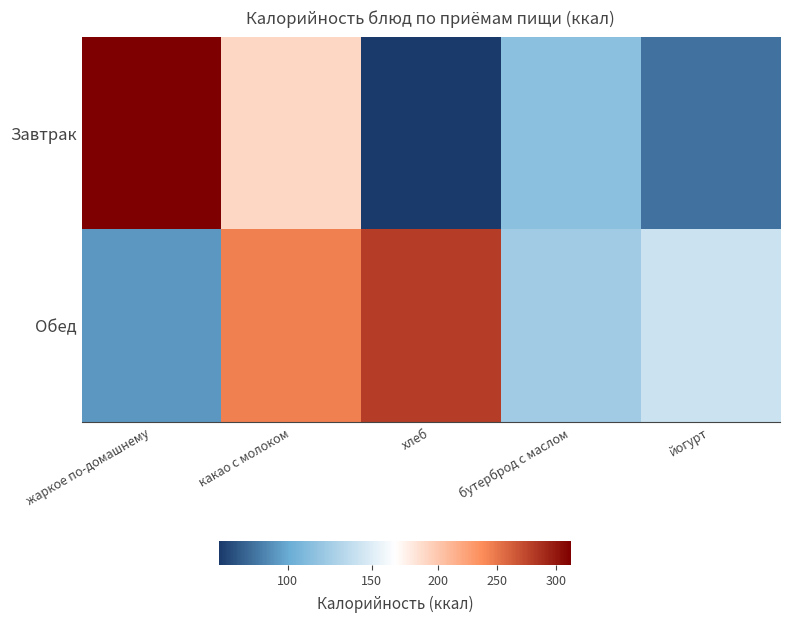

At which category is the sum across all series the highest?

какао с молоком